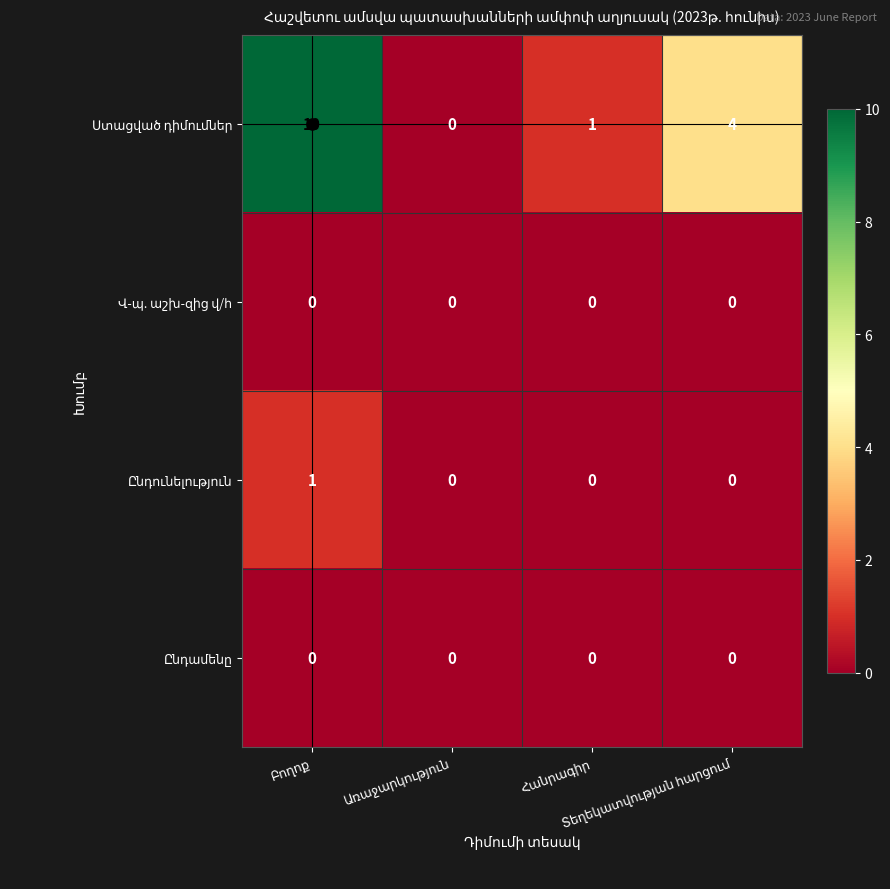

What is the greatest value displayed?

10